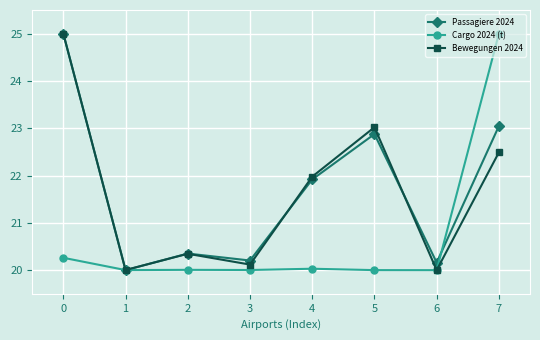

At which category does Passagiere 2024 reach its first local peak?

2